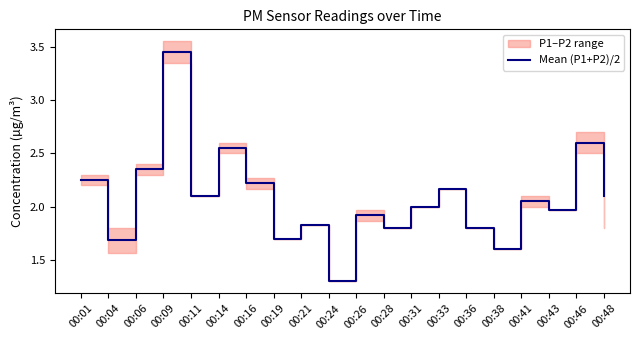

What value does the data have at 00:26?

1.9